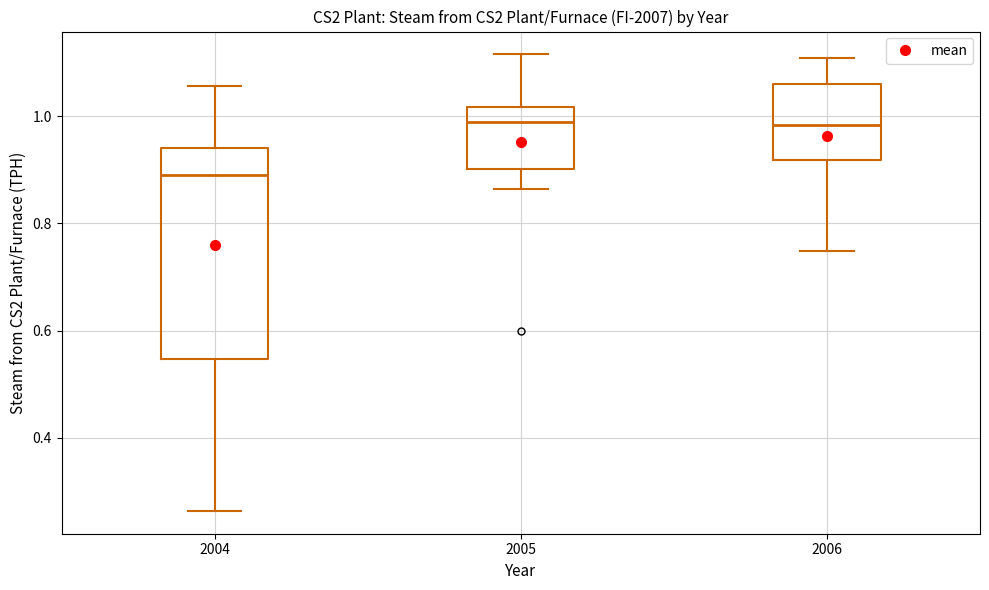

Where is the lower edge of the box at x = 2005 on the y-axis? The values are not printed on the chart, so give them approximately, as read against the axis.

0.90